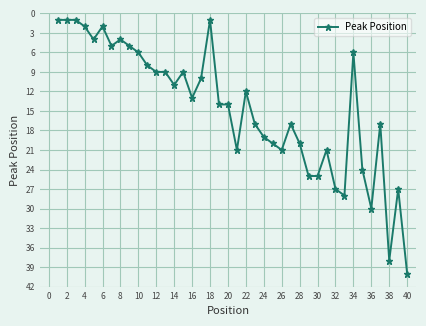

How many lines are shown in the chart?

1